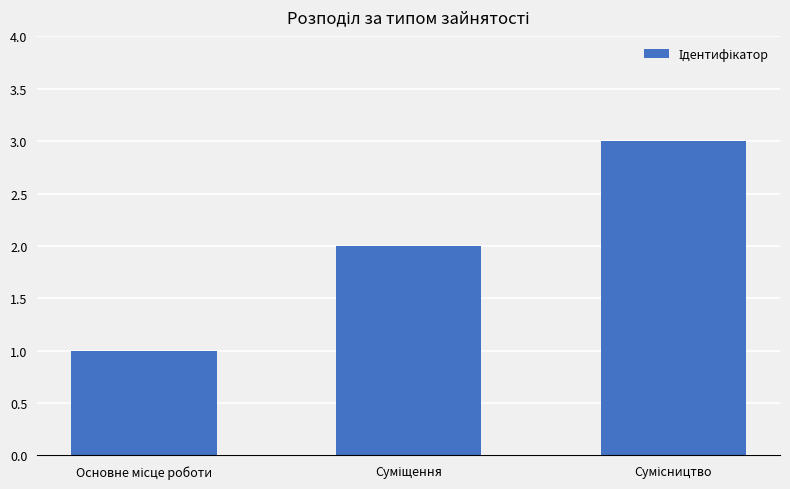

What is the sum of all values?

6